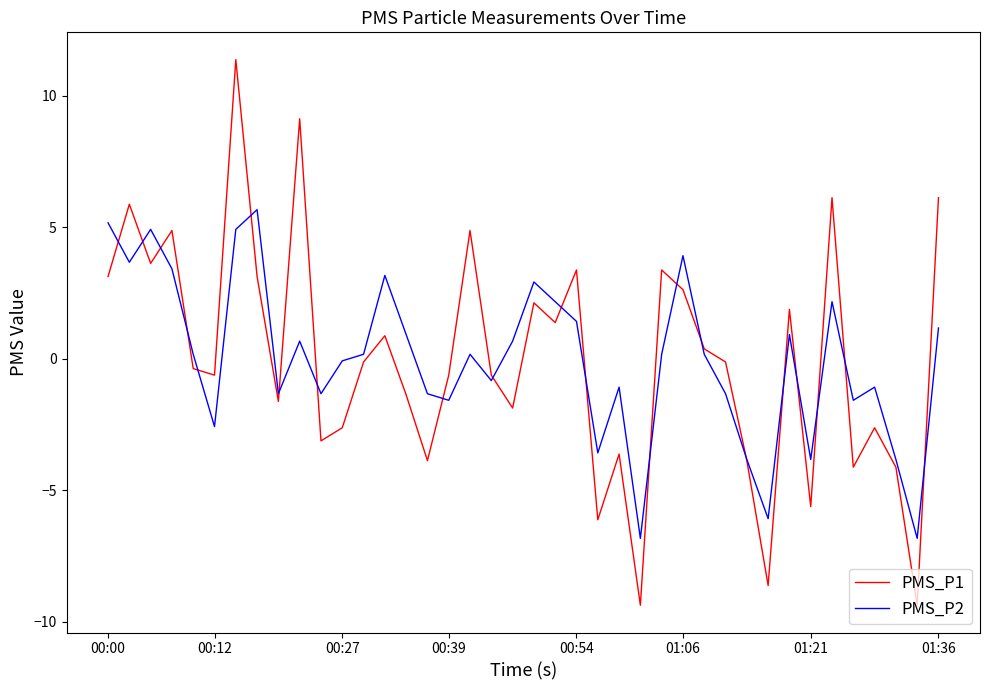

What is the maximum value for PMS_P2?

5.7